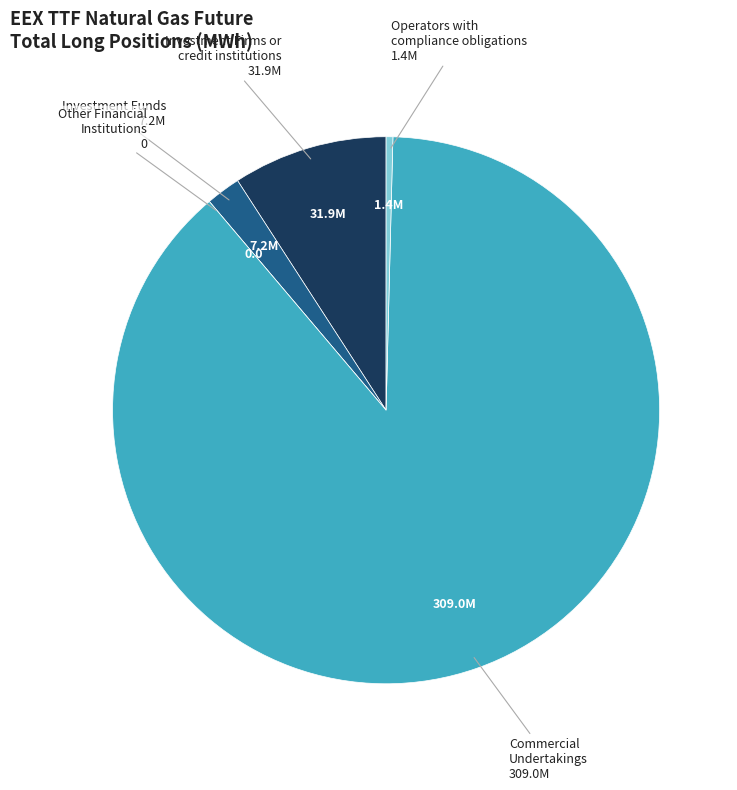

Is there a majority slice in this chart?

Yes